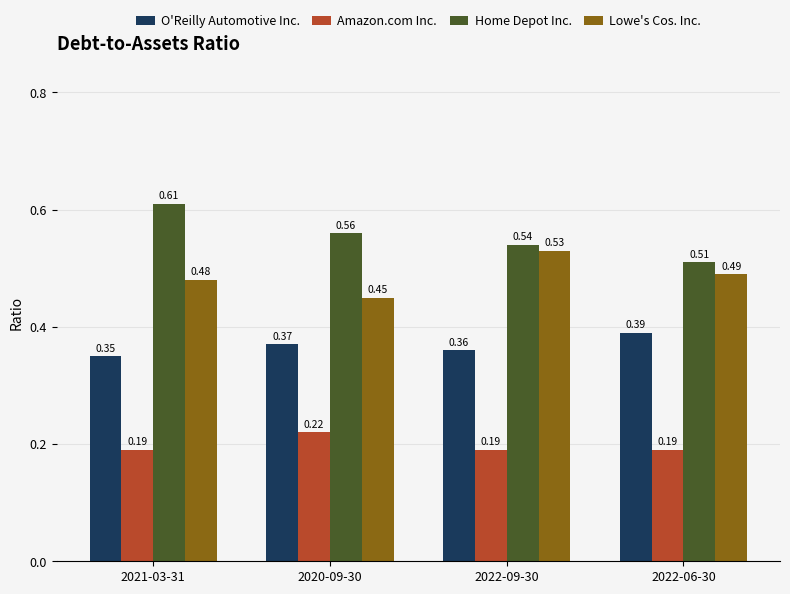

What position from the right is 2022-06-30?

1